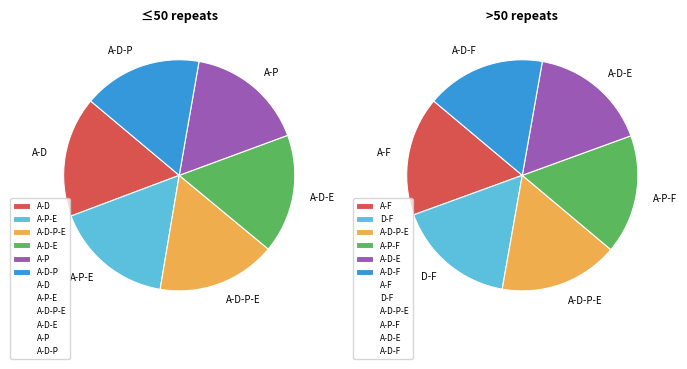

To the nearest percent, what percentage of the pie is 0?

17%